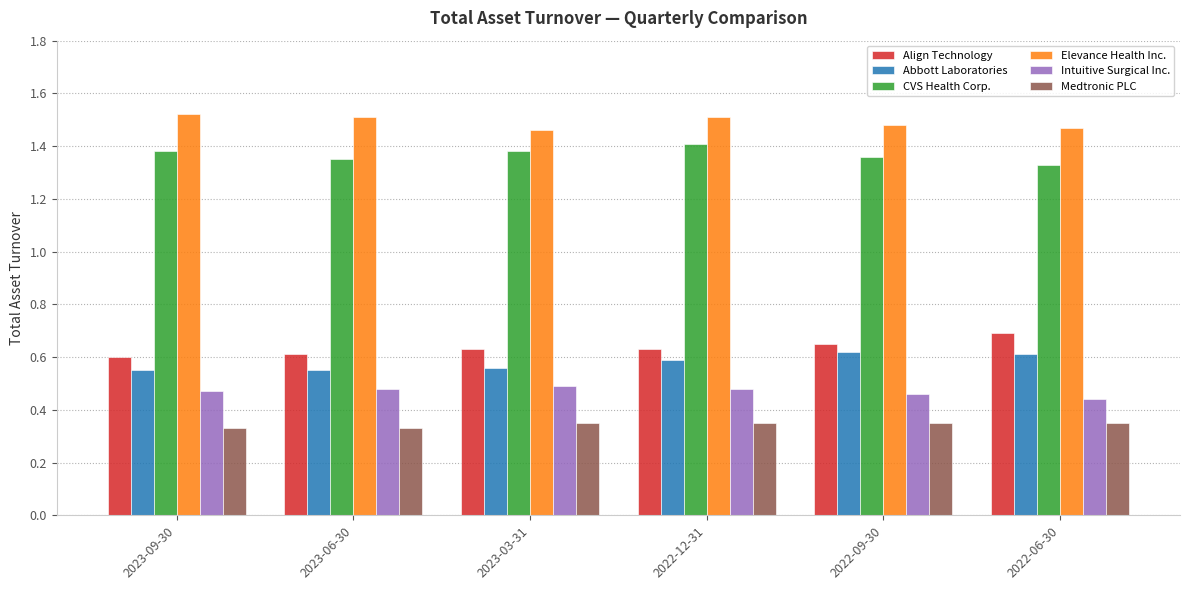

What is the difference between the highest and lowest values at 2023-03-31?

1.1